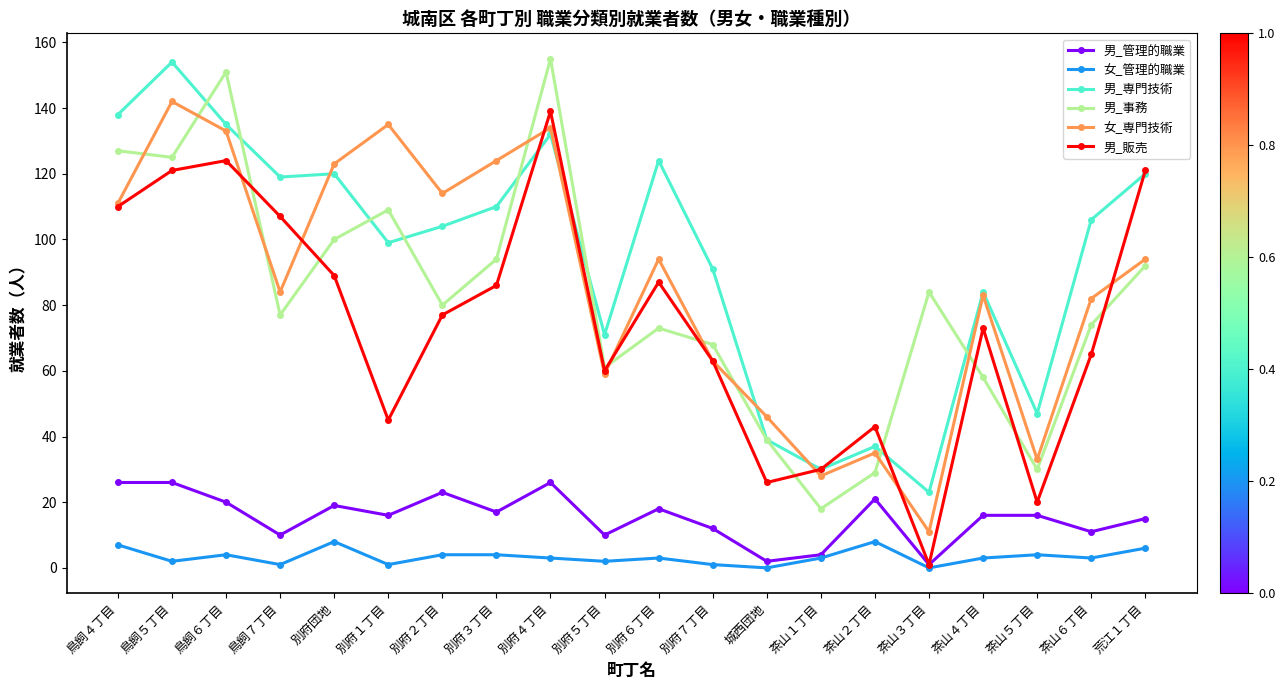

What is the sum of all 女_専門技術 values?

1728